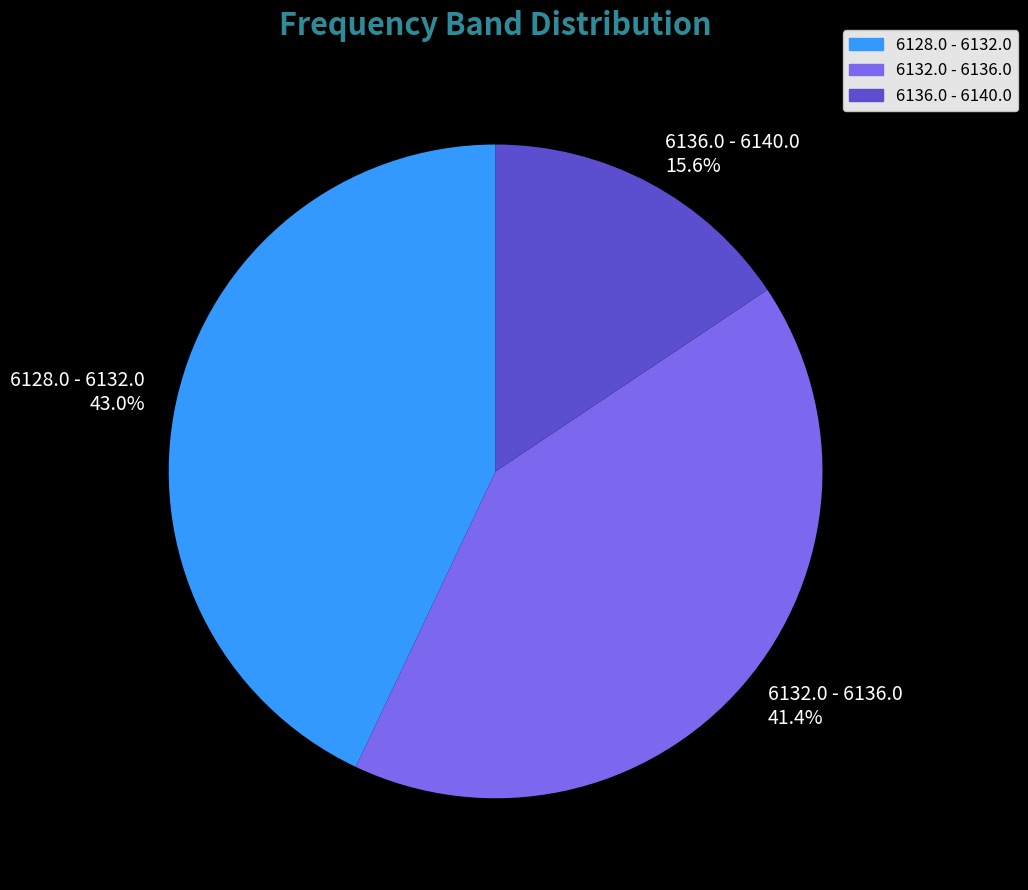

What is the total percentage of 6132.0 - 6136.0 and 6128.0 - 6132.0?

84.4%